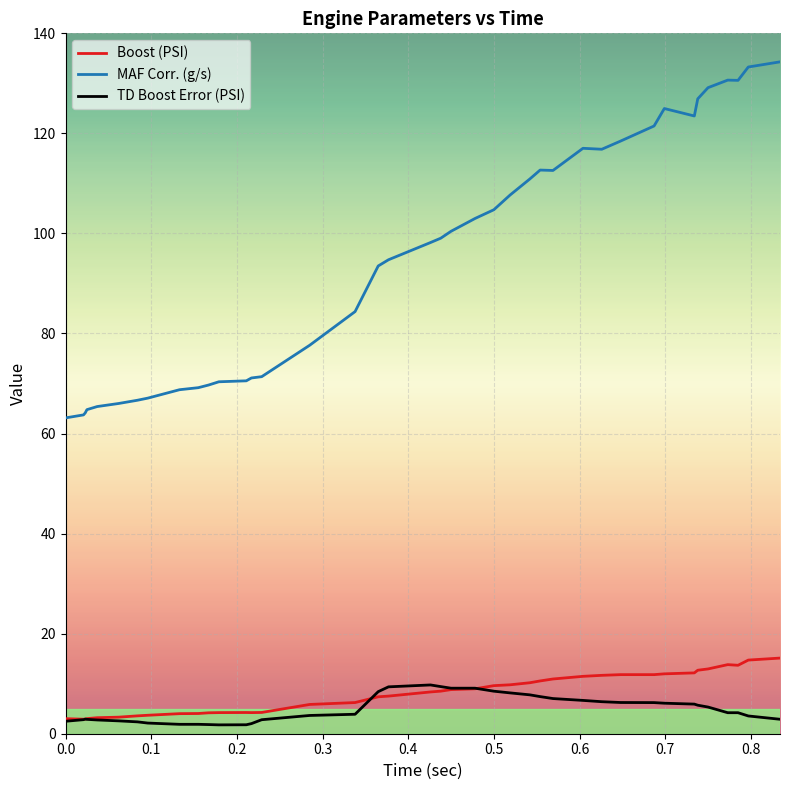

What is the average value of the TD Boost Error (PSI) series?

5.0